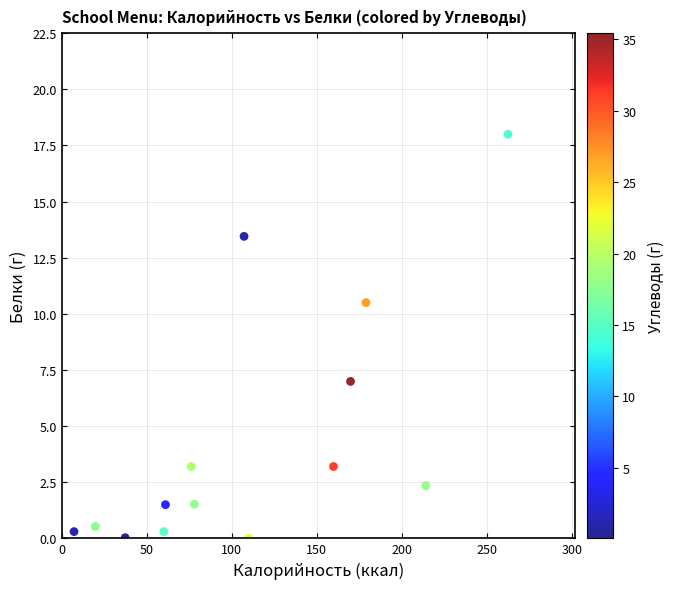

What is the range of Y values (max minus min)?

18.0